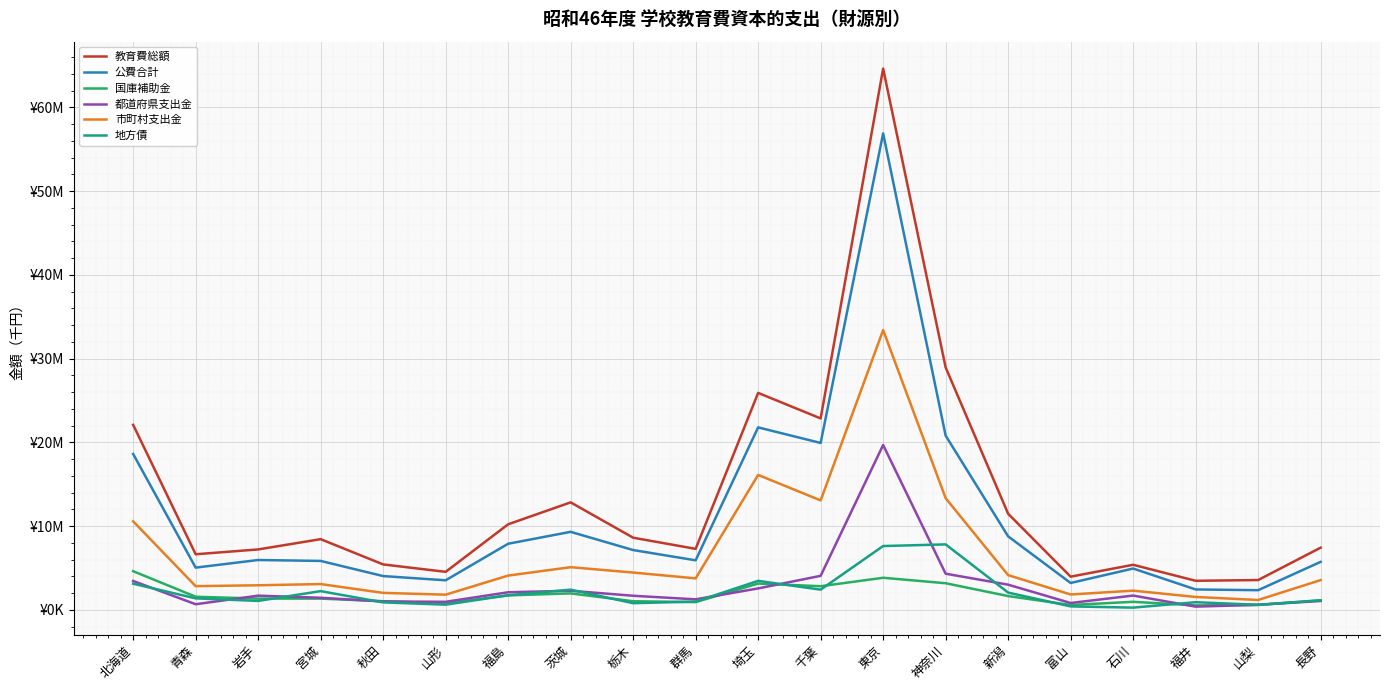

Does the chart have visible grid lines?

Yes